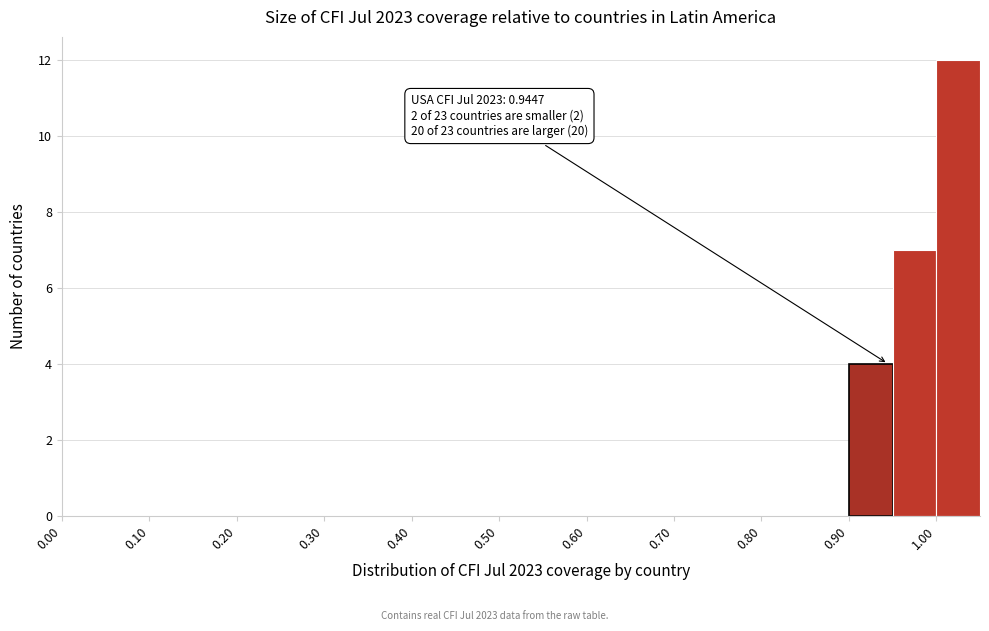

Which range on the x-axis has the tallest bar?

1.00 to 1.05